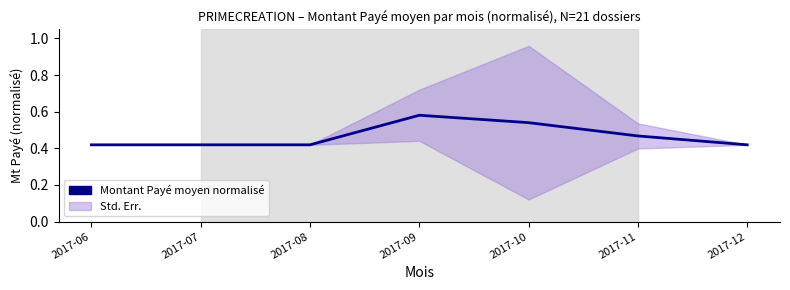

What is the value of the 1st point from the left?

0.4